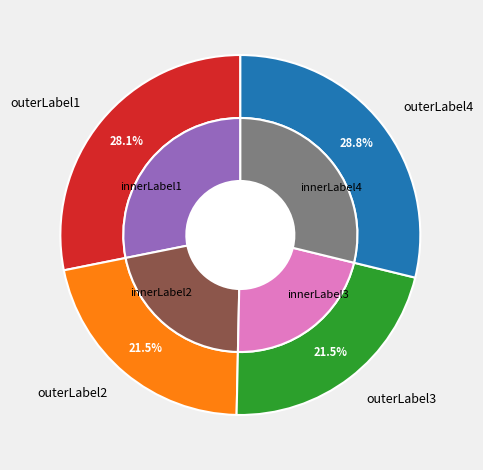

To the nearest percent, what percentage of the pie is 17461?

48%